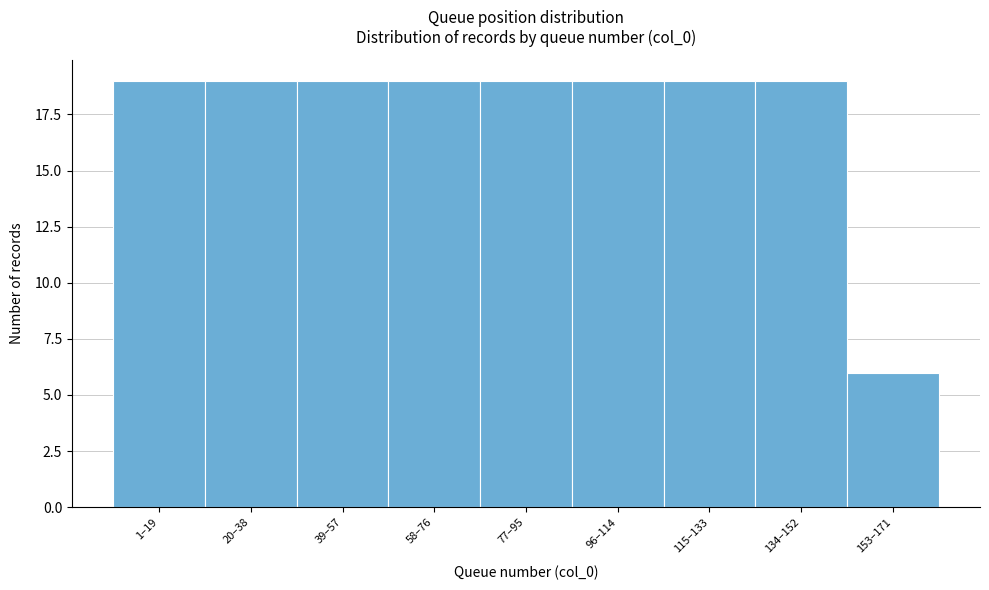

Reading left to right, transcribe all the data shown in this chart.

1–19=19	20–38=19	39–57=19	58–76=19	77–95=19	96–114=19	115–133=19	134–152=19	153–171=6